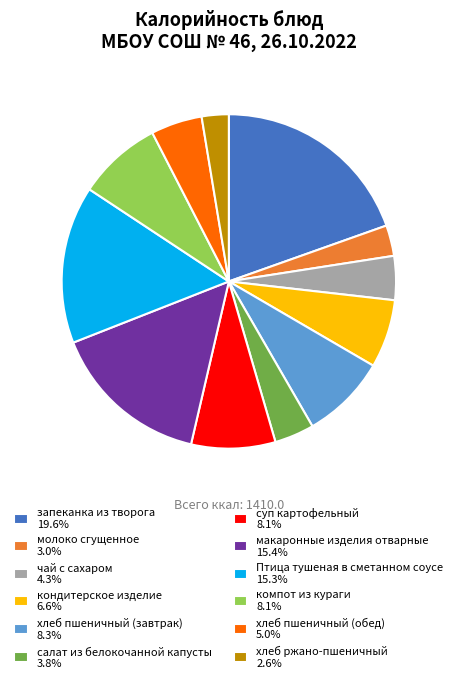

Is there a majority slice in this chart?

No